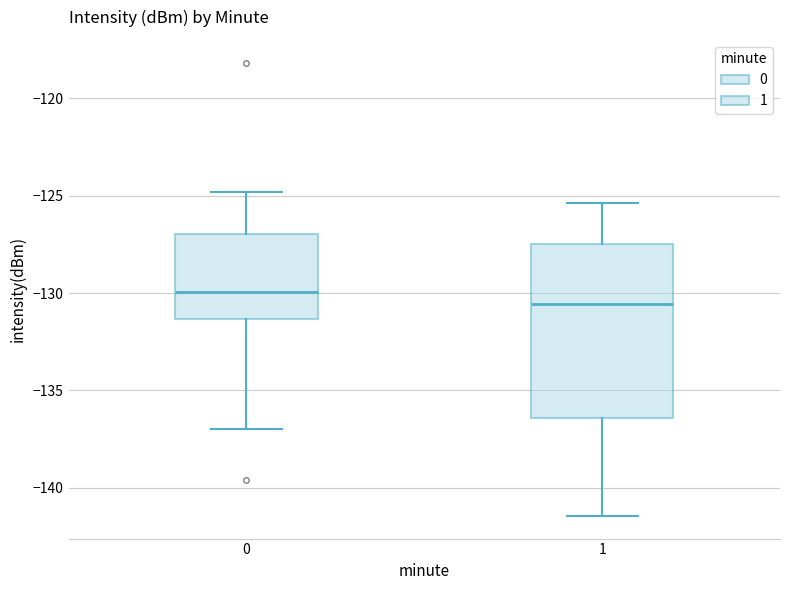

Reading left to right, transcribe this box plot: for each box, give where its median line is, the range the box spans, and where its two whiskers end, as read against the y-axis. The values are not printed on the chart, so give them approximately, as read against the axis.

0: median -130.0, box -131.5 to -127.0, whiskers -137.0 to -125.0
1: median -130.5, box -136.5 to -127.5, whiskers -141.5 to -125.5